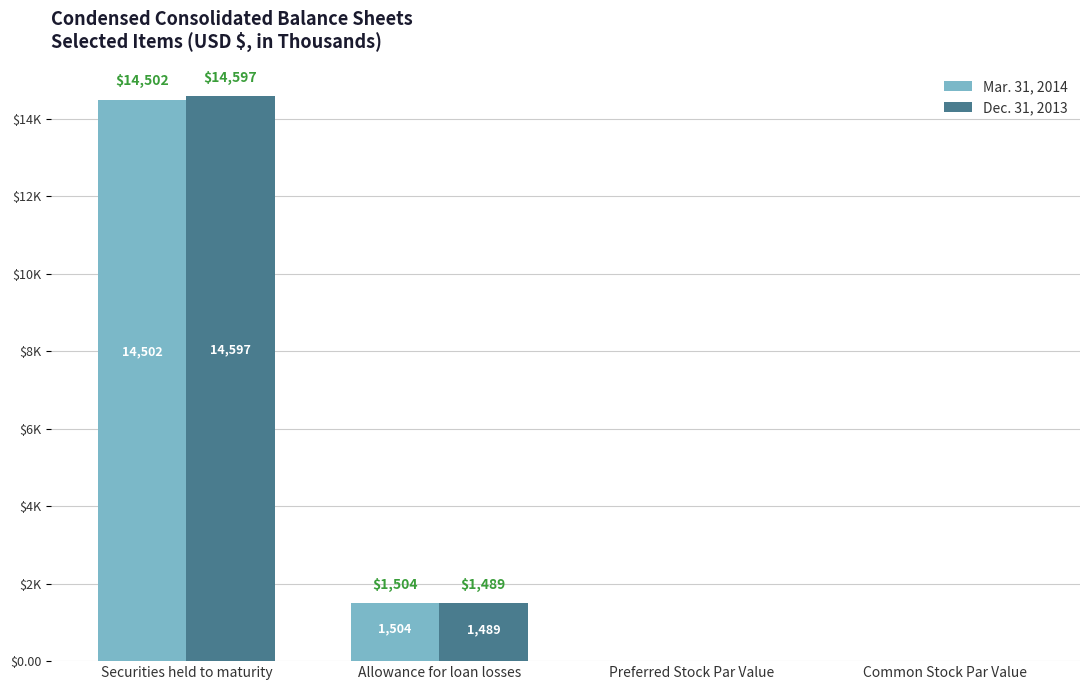

Which series has the largest total across all categories?

Dec. 31, 2013